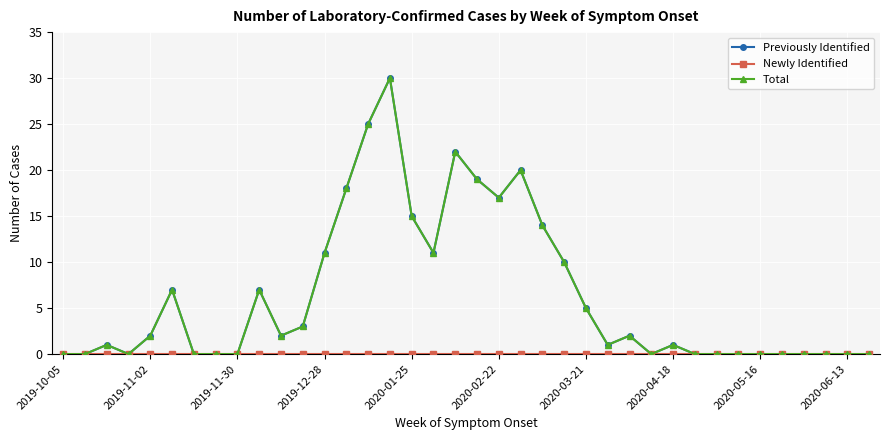

Is this an area chart (filled region under the line)?

No